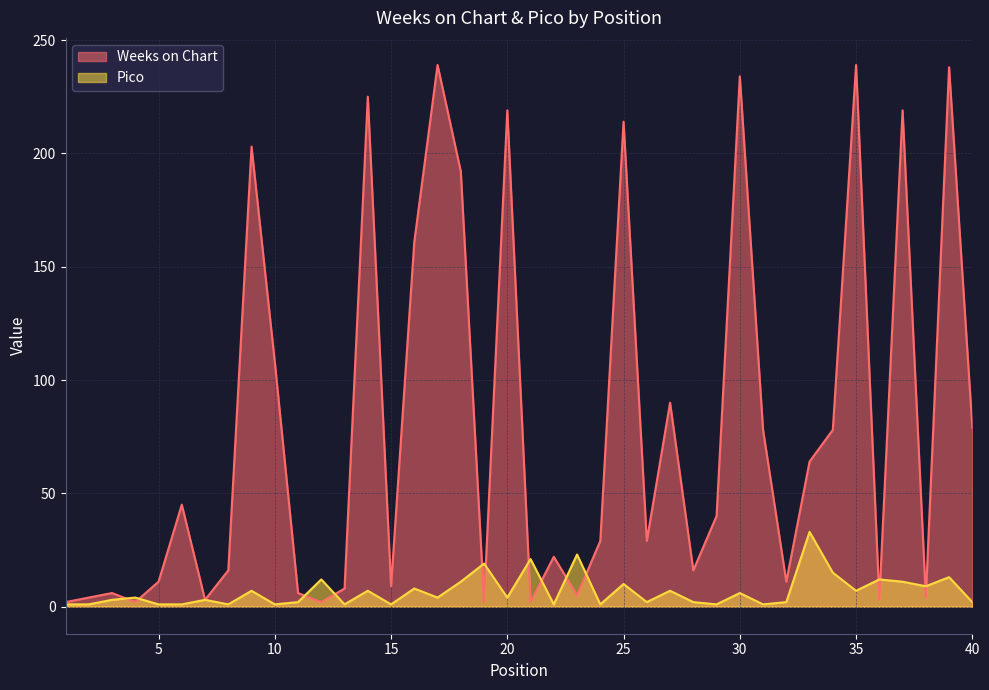

True or false: Pico has more than 2 points higher than both neighbors.

True